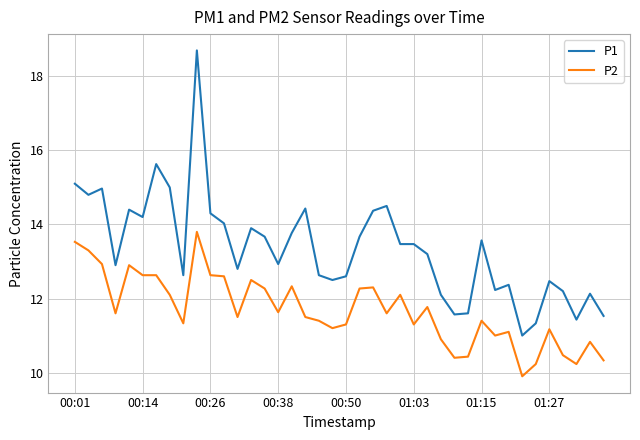

What are all the series names shown in the legend?

P1, P2